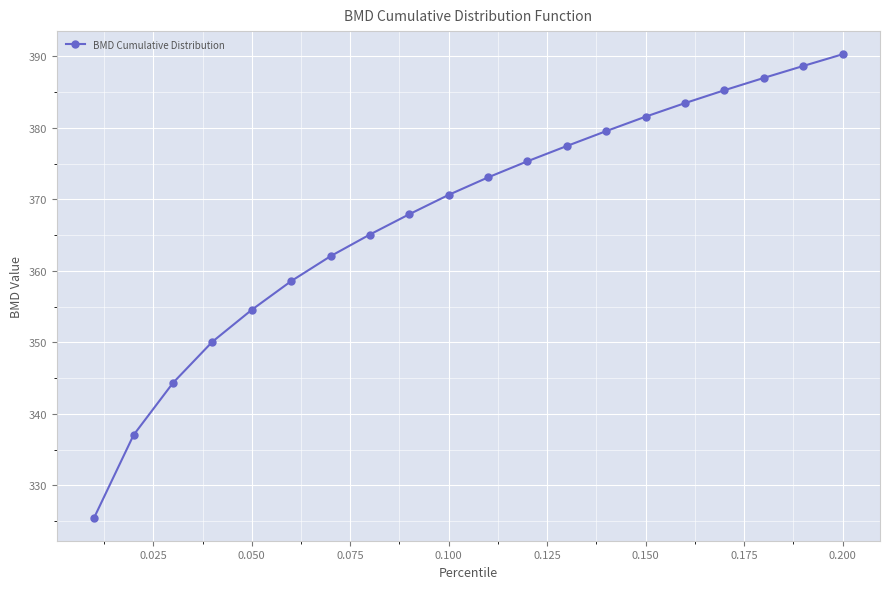

What is the maximum value shown in the chart?

390.3